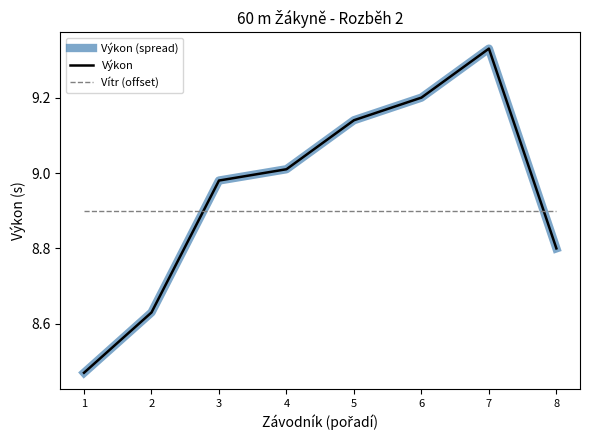

Is this an area chart (filled region under the line)?

No